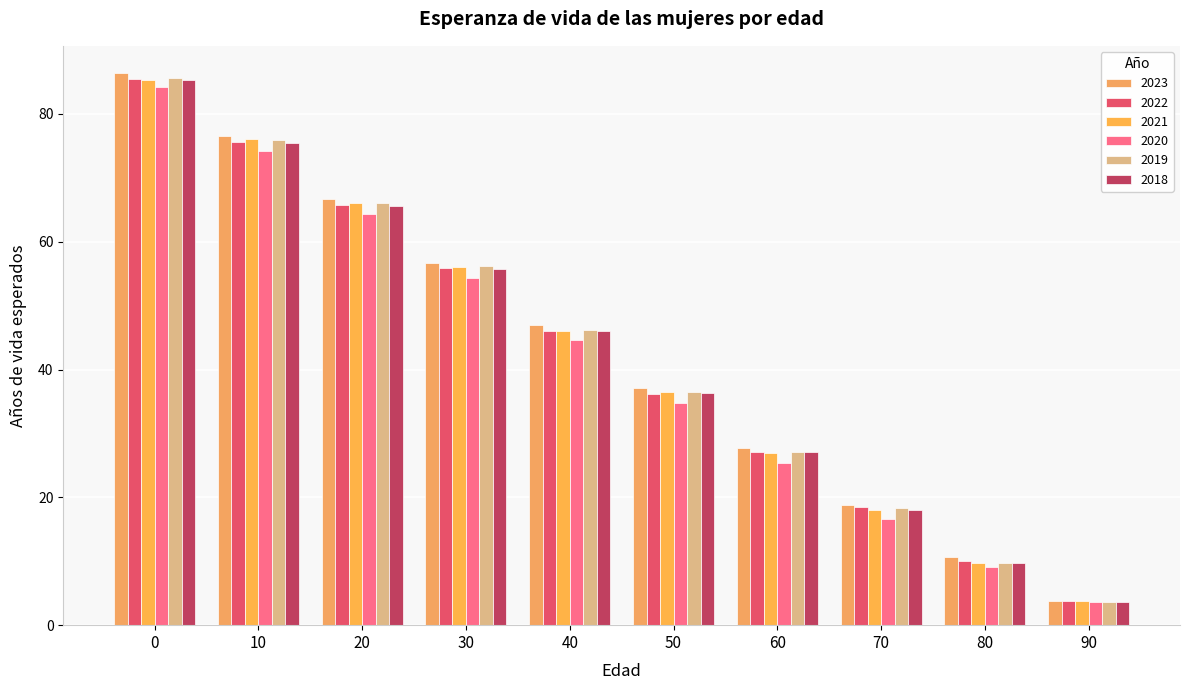

What is the average value of the 2021 series?

42.5